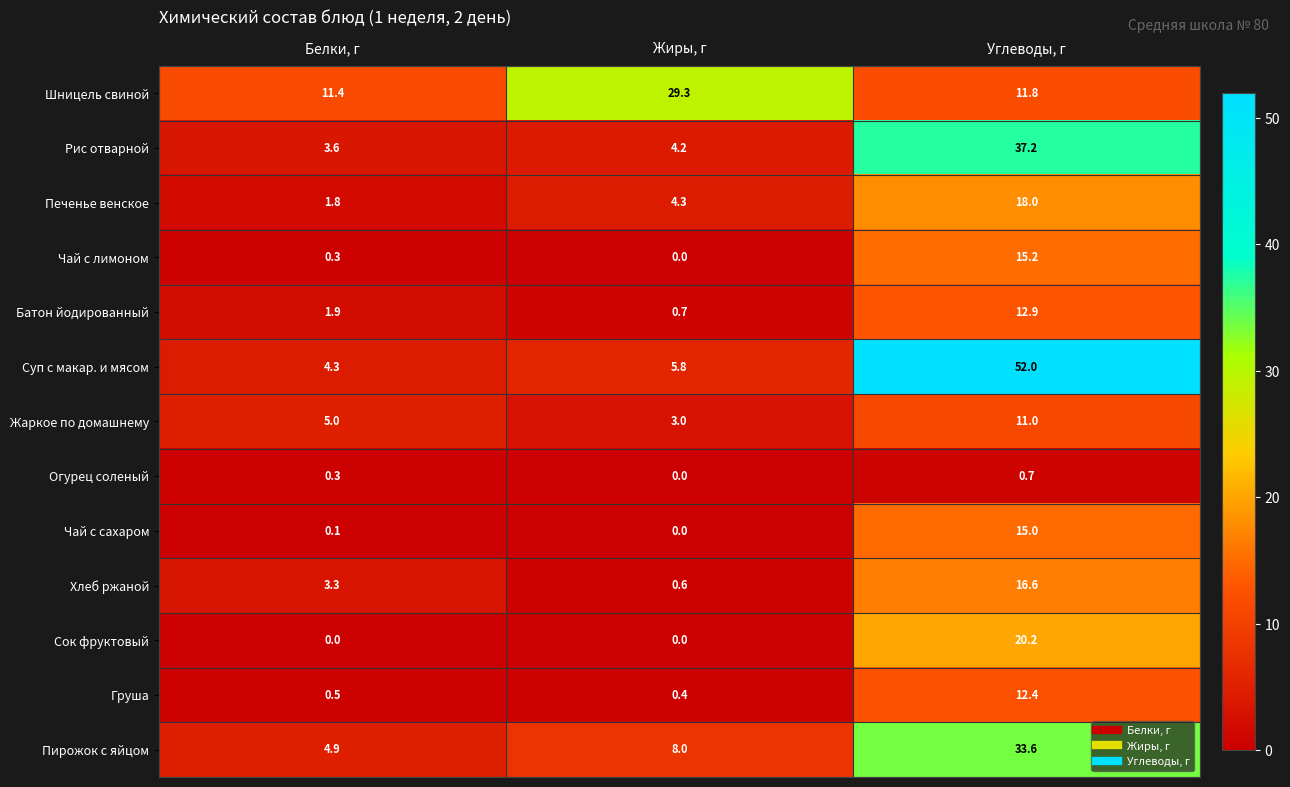

True or false: Чай с сахаром has a value of 4.6 at Жиры, г.

False